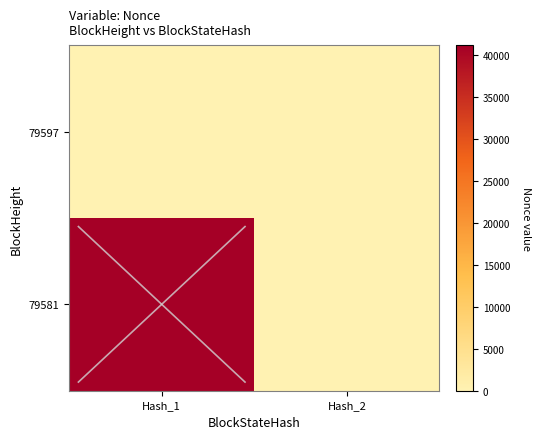

How many distinct data groups are displayed?

2